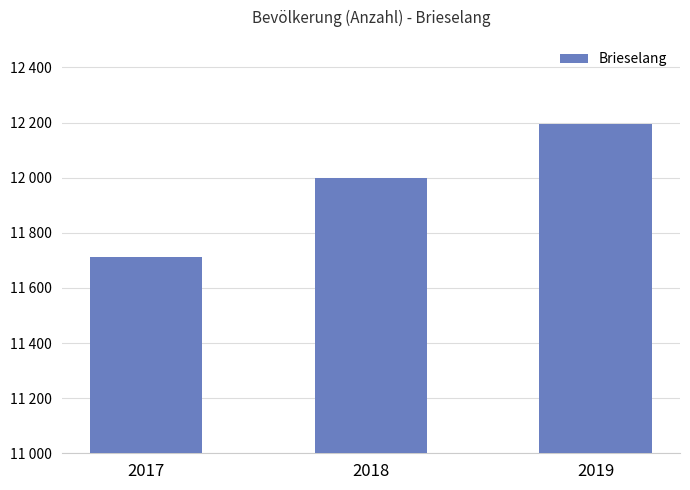

Which label corresponds to the largest value in the chart?

2019